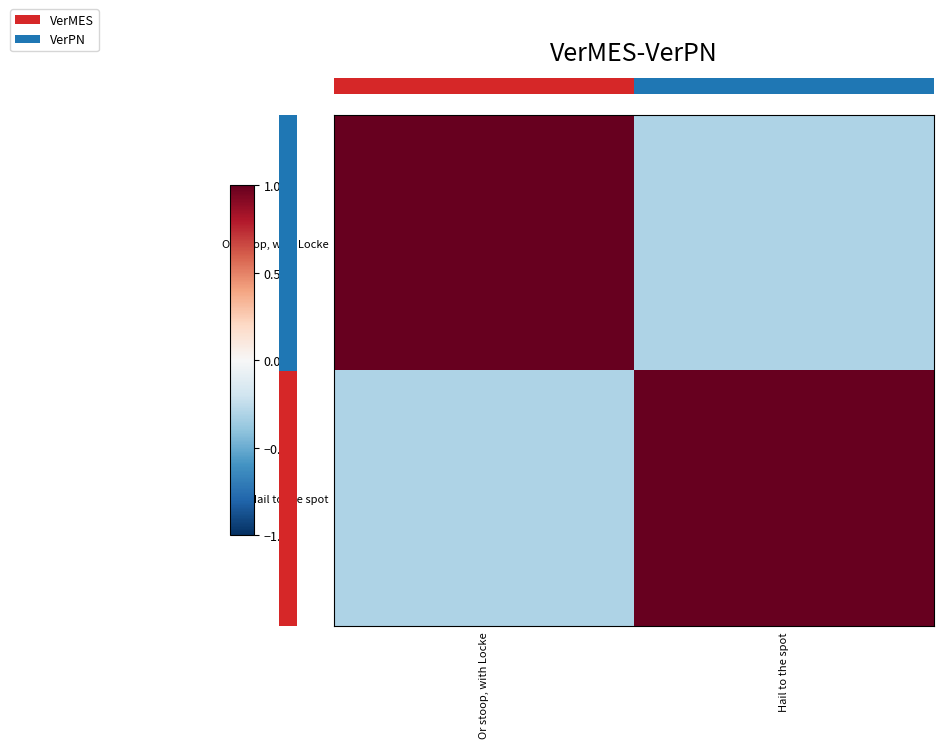

Which has a higher value, Hail to the spot or Or stoop, with Locke?

Or stoop, with Locke